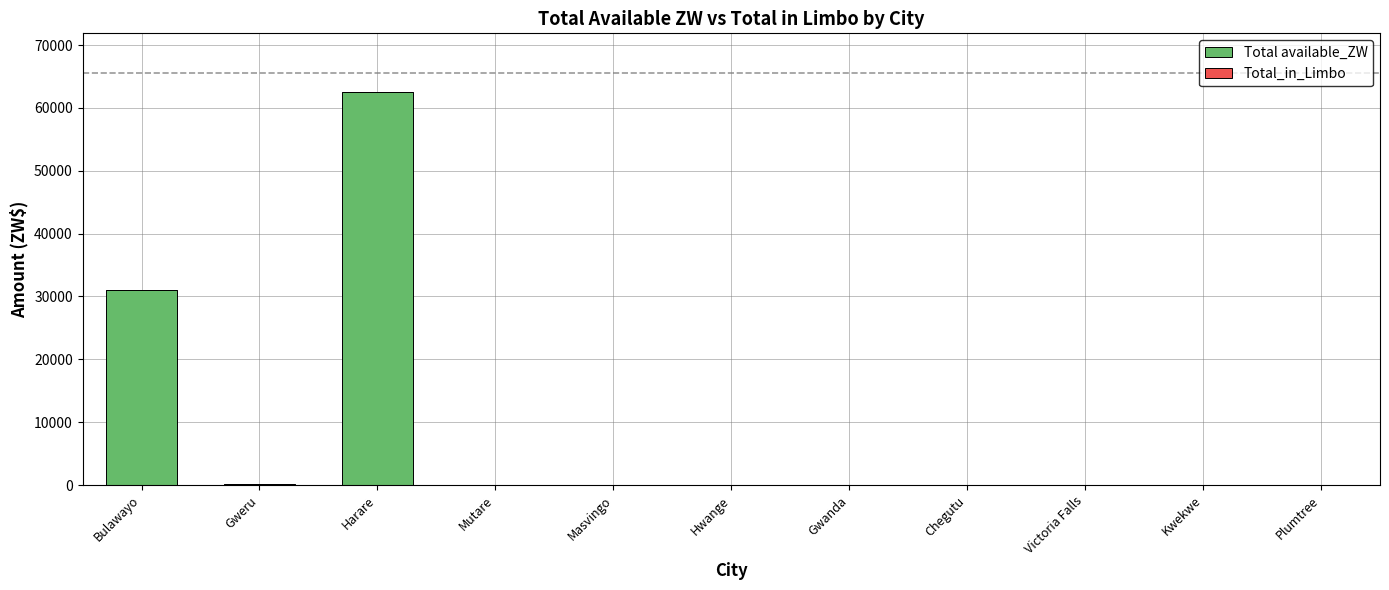

The chart shows a value of -40443.8 at Victoria Falls. True or false?

False